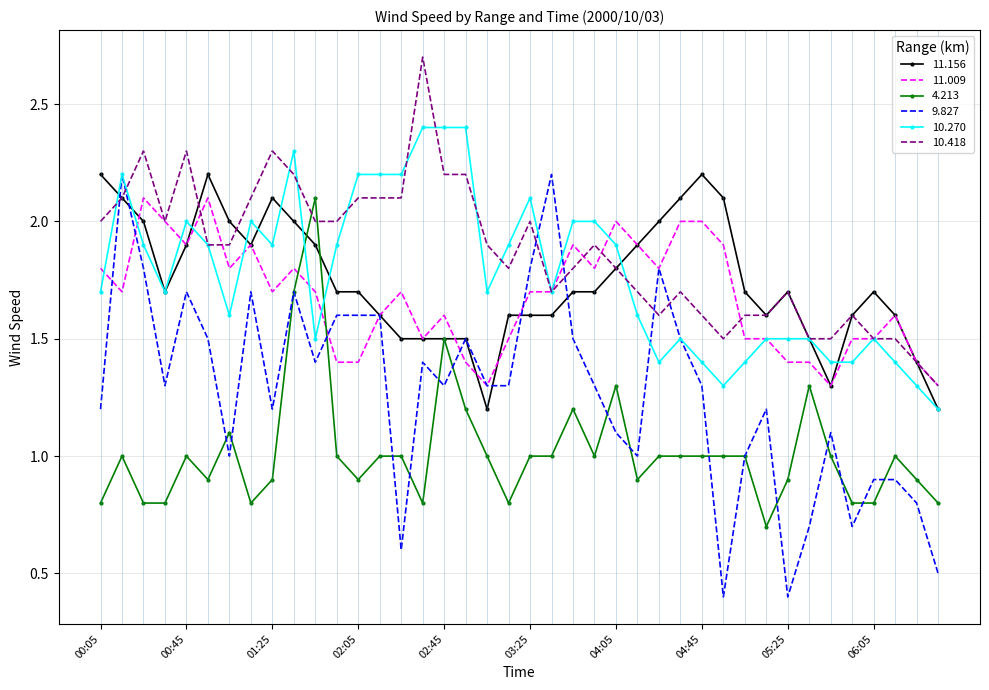

Which series has the widest spread of values?

9.827